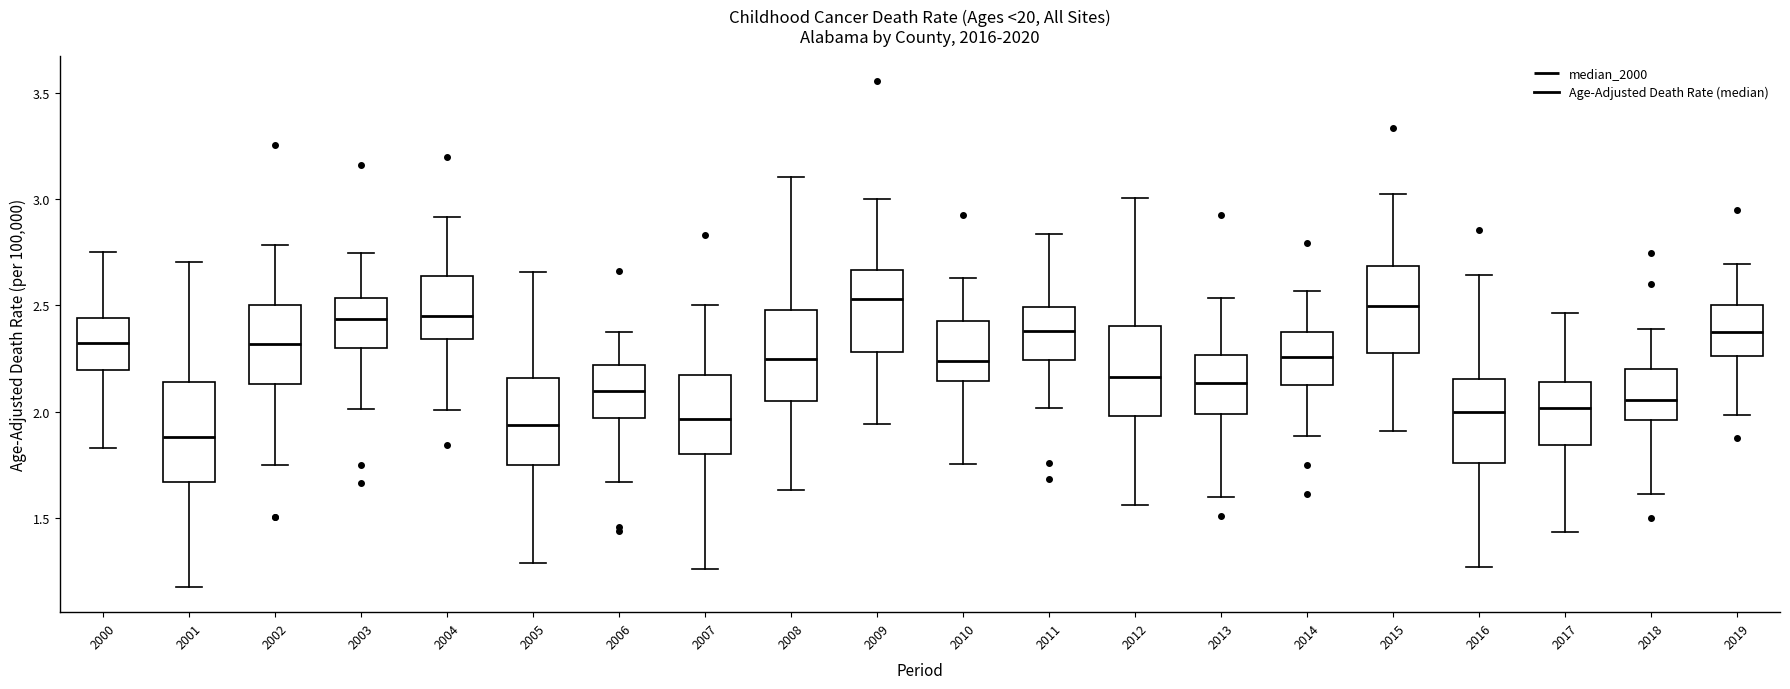

Reading left to right, transcribe this box plot: for each box, give where its median line is, the range the box spans, and where its two whiskers end, as read against the y-axis. The values are not printed on the chart, so give them approximately, as read against the axis.

2000: median 2.30, box 2.20 to 2.45, whiskers 1.85 to 2.75
2001: median 1.90, box 1.65 to 2.15, whiskers 1.15 to 2.70
2002: median 2.30, box 2.15 to 2.50, whiskers 1.75 to 2.80
2003: median 2.45, box 2.30 to 2.55, whiskers 2.00 to 2.75
2004: median 2.45, box 2.35 to 2.65, whiskers 2.00 to 2.90
2005: median 1.95, box 1.75 to 2.15, whiskers 1.30 to 2.65
2006: median 2.10, box 1.95 to 2.20, whiskers 1.65 to 2.35
2007: median 1.95, box 1.80 to 2.15, whiskers 1.25 to 2.50
2008: median 2.25, box 2.05 to 2.50, whiskers 1.65 to 3.10
2009: median 2.55, box 2.30 to 2.65, whiskers 1.95 to 3.00
2010: median 2.25, box 2.15 to 2.45, whiskers 1.75 to 2.65
2011: median 2.40, box 2.25 to 2.50, whiskers 2.00 to 2.85
2012: median 2.15, box 2.00 to 2.40, whiskers 1.55 to 3.00
2013: median 2.15, box 2.00 to 2.25, whiskers 1.60 to 2.55
2014: median 2.25, box 2.15 to 2.35, whiskers 1.90 to 2.55
2015: median 2.50, box 2.25 to 2.70, whiskers 1.90 to 3.00
2016: median 2.00, box 1.75 to 2.15, whiskers 1.25 to 2.65
2017: median 2.00, box 1.85 to 2.15, whiskers 1.45 to 2.45
2018: median 2.05, box 1.95 to 2.20, whiskers 1.60 to 2.40
2019: median 2.35, box 2.25 to 2.50, whiskers 2.00 to 2.70